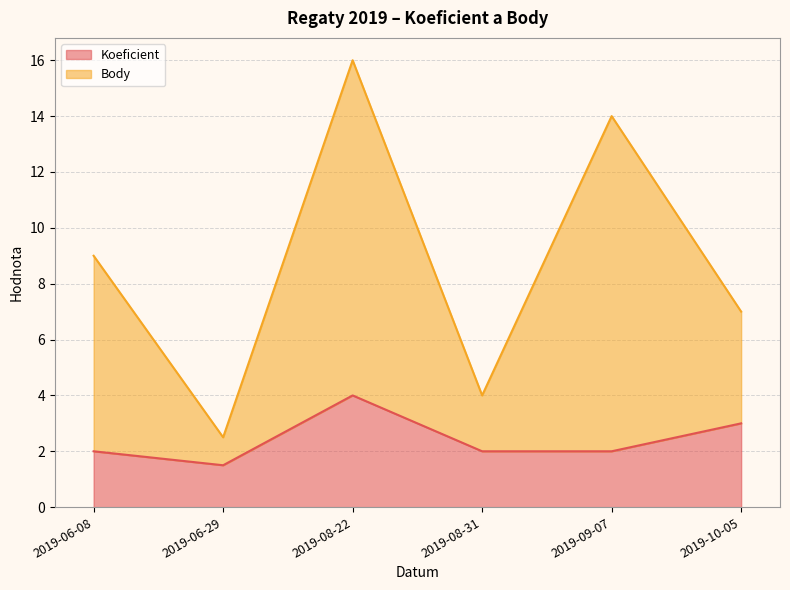

Reading left to right, what are all the values shown in this chart?

Koeficient: 2.0	1.5	4.0	2.0	2.0	3.0
Body: 9.0	2.5	16.0	4.0	14.0	7.0